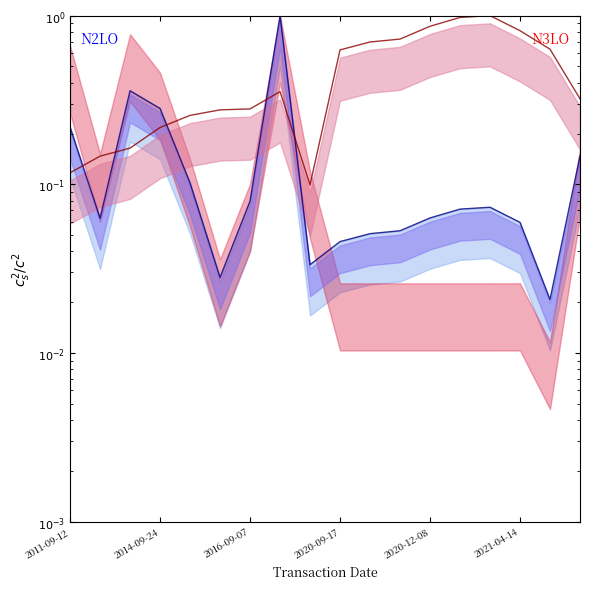

Reading left to right, transcribe all the data shown in this chart.

transactionPricePerShare: 2011-09-12=0.1	2012-09-20=0.1	2013-09-09=0.2	2014-09-24=0.2	2015-11-23=0.3	2016-08-25=0.3	2016-09-07=0.3	2017-09-12=0.4	2017-08-16=0.1	2020-09-17=0.6	2020-10-05=0.7	2020-11-11=0.7	2020-12-08=0.9	2021-01-08=1.0	2021-02-04=1.0	2021-04-14=0.8	2021-08-12=0.6	2022-03-01=0.3
transactionValue: 2011-09-12=0.2	2012-09-20=0.1	2013-09-09=0.4	2014-09-24=0.3	2015-11-23=0.1	2016-08-25=0.0	2016-09-07=0.1	2017-09-12=1.0	2017-08-16=0.0	2020-09-17=0.0	2020-10-05=0.1	2020-11-11=0.1	2020-12-08=0.1	2021-01-08=0.1	2021-02-04=0.1	2021-04-14=0.1	2021-08-12=0.0	2022-03-01=0.1